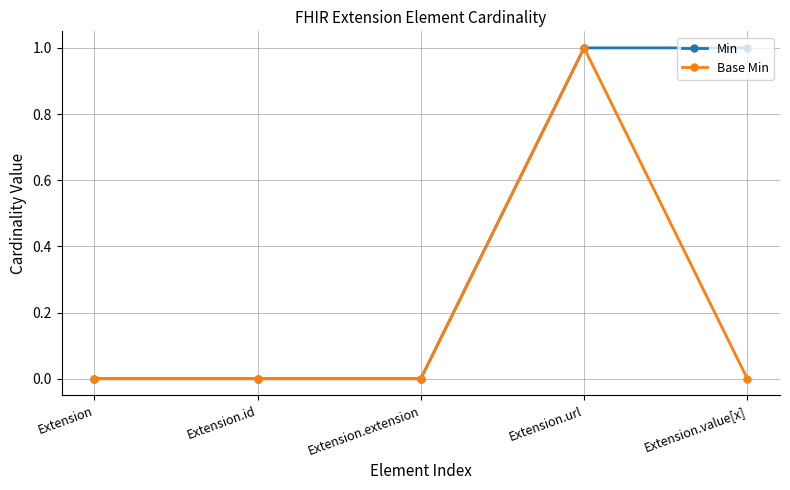

The Min series shows 2 at Extension.value[x]. True or false?

False